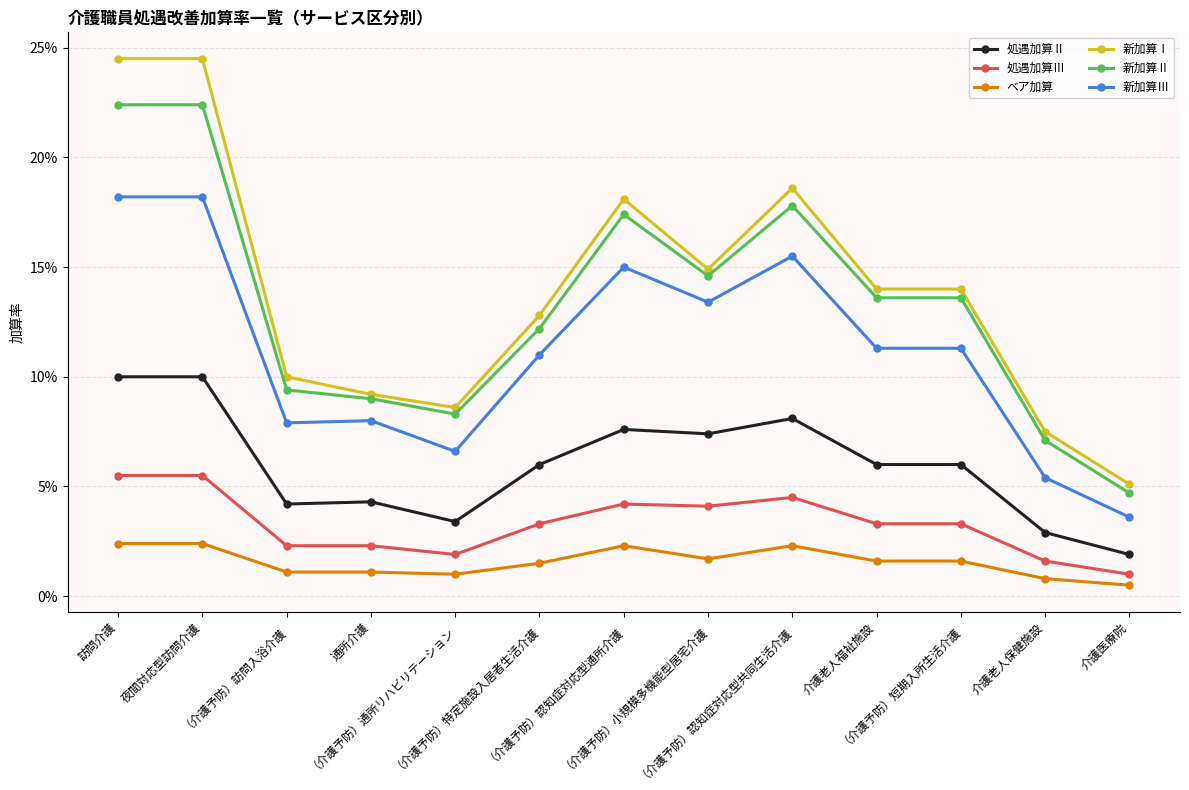

What is the label of the 12th point from the right?

夜間対応型訪問介護